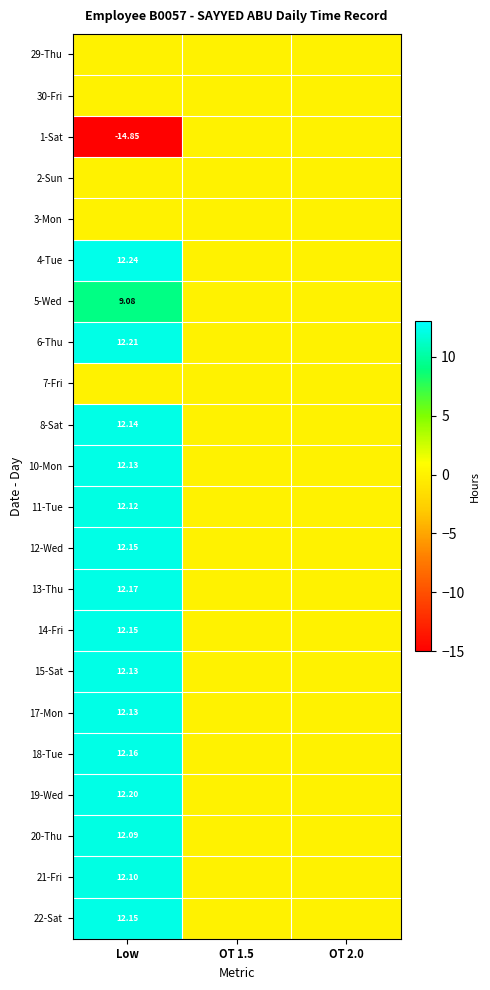

Rank the categories by 4-Tue value from highest to lowest.

Low, OT 1.5, OT 2.0